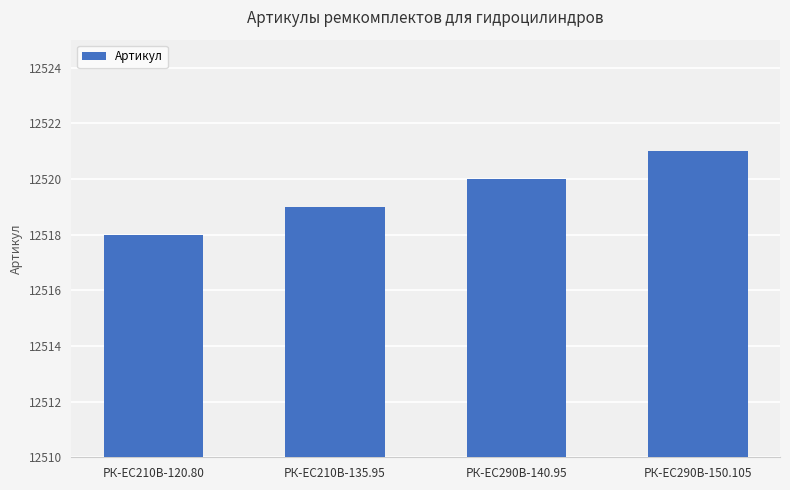

Count the values in the range 12519 to 12521.

3